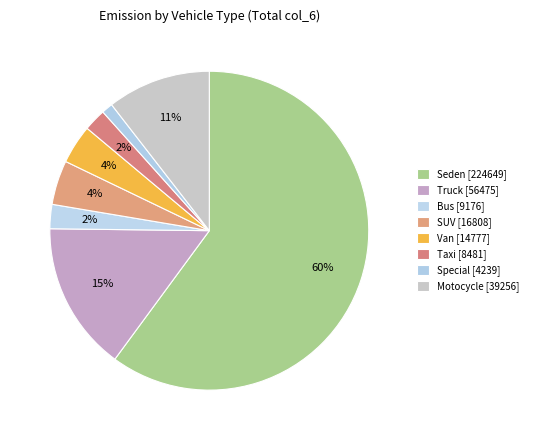

How many slices are in this pie chart?

8